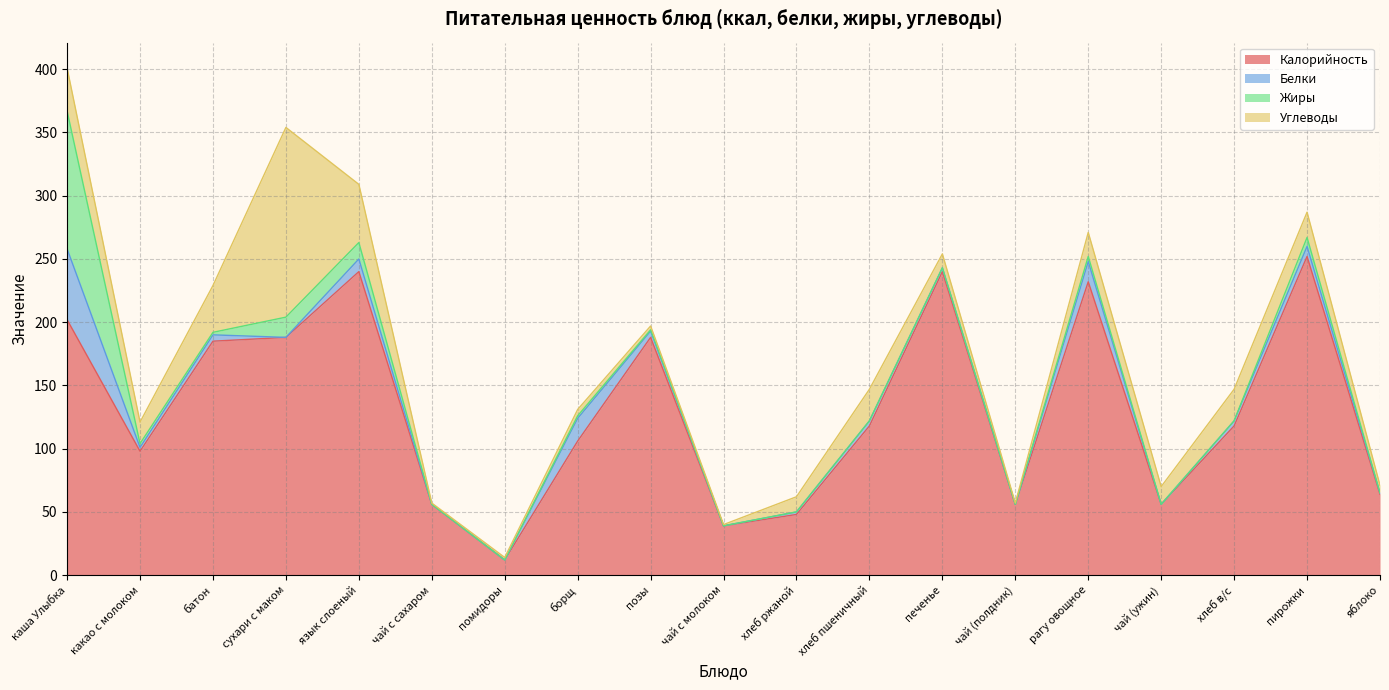

At which label does Калорийность reach its peak?

пирожки